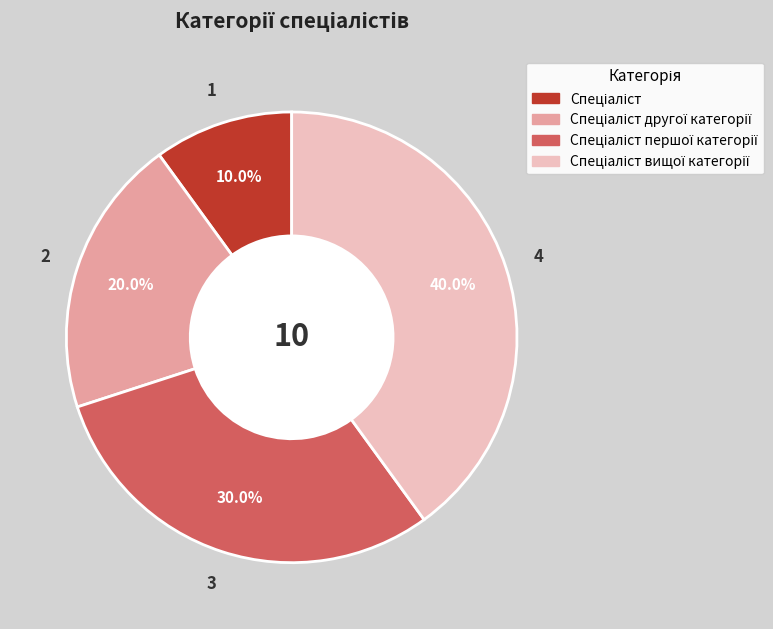

Is there a majority slice in this chart?

No